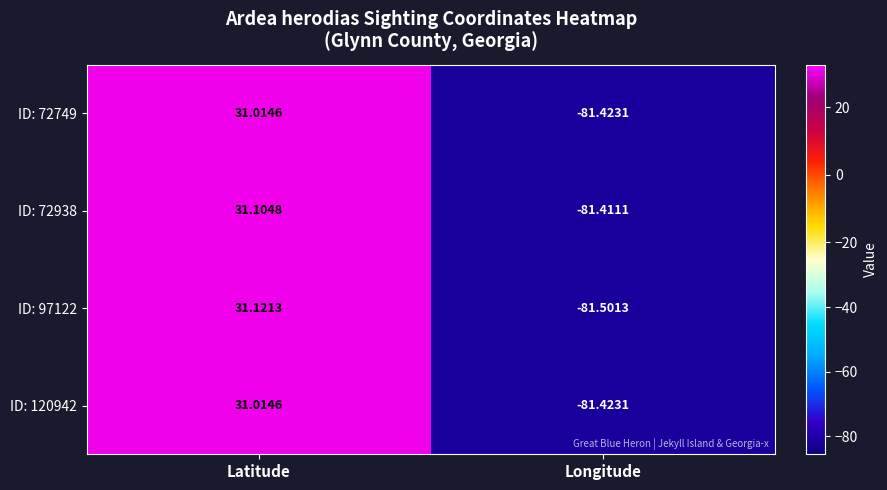

At which label does ID: 97122 first exceed 31?

Latitude